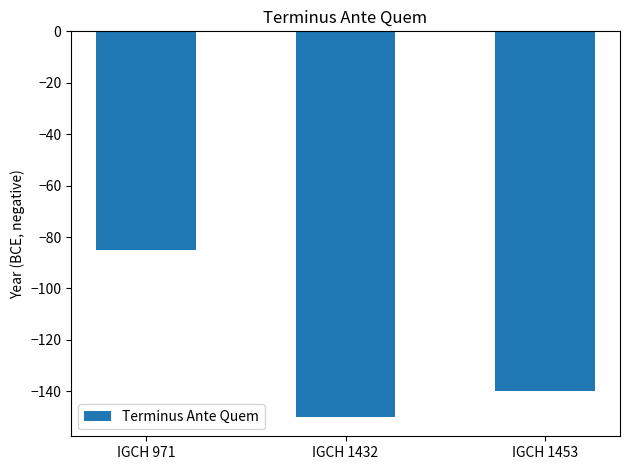

Rank the categories by value from highest to lowest.

IGCH 971, IGCH 1453, IGCH 1432